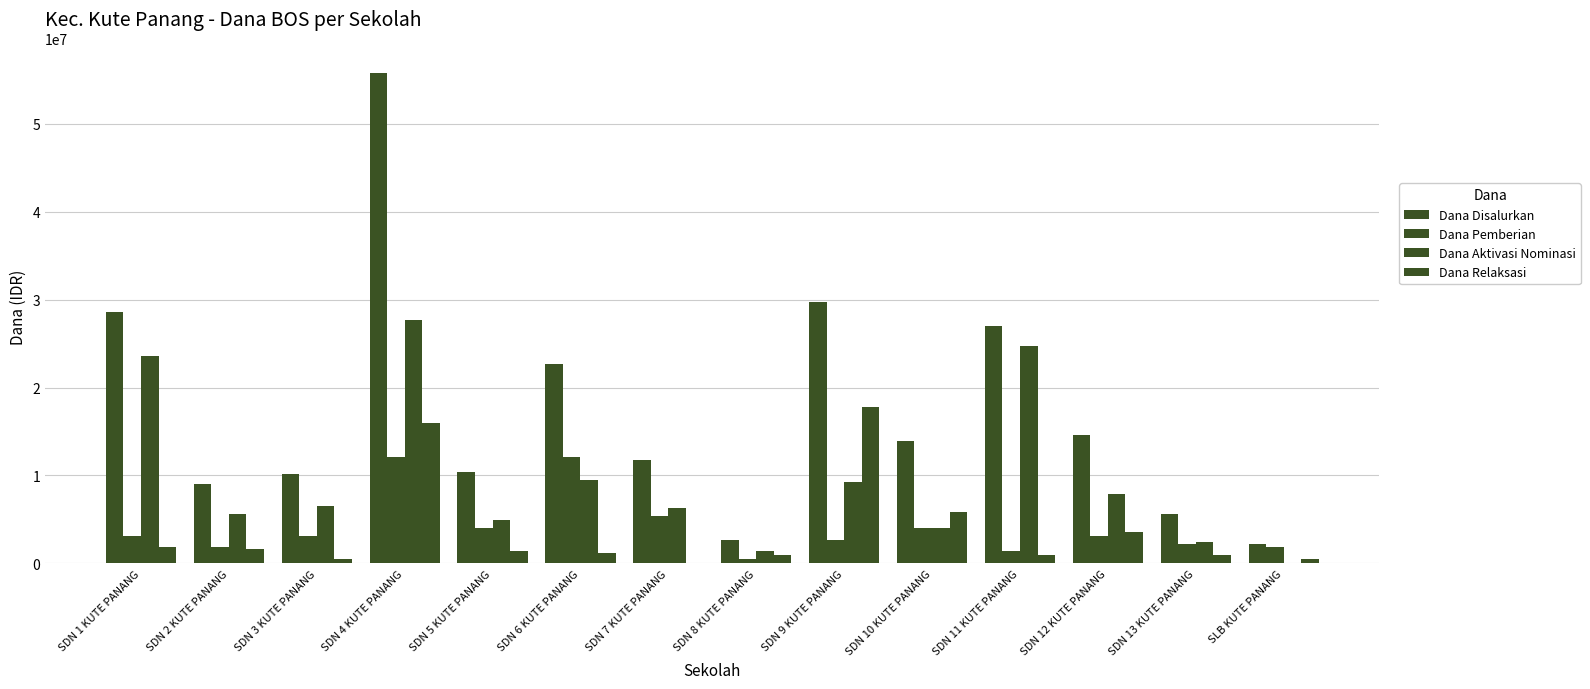

Reading left to right, what are all the values shown in this chart?

Dana Disalurkan: SDN 1 KUTE PANANG=28575000	SDN 2 KUTE PANANG=9000000	SDN 3 KUTE PANANG=10125000	SDN 4 KUTE PANANG=55800000	SDN 5 KUTE PANANG=10350000	SDN 6 KUTE PANANG=22725000	SDN 7 KUTE PANANG=11700000	SDN 8 KUTE PANANG=2700000	SDN 9 KUTE PANANG=29700000	SDN 10 KUTE PANANG=13950000	SDN 11 KUTE PANANG=27000000	SDN 12 KUTE PANANG=14625000	SDN 13 KUTE PANANG=5625000	SLB KUTE PANANG=2250000
Dana Pemberian: SDN 1 KUTE PANANG=3150000	SDN 2 KUTE PANANG=1800000	SDN 3 KUTE PANANG=3150000	SDN 4 KUTE PANANG=12150000	SDN 5 KUTE PANANG=4050000	SDN 6 KUTE PANANG=12150000	SDN 7 KUTE PANANG=5400000	SDN 8 KUTE PANANG=450000	SDN 9 KUTE PANANG=2700000	SDN 10 KUTE PANANG=4050000	SDN 11 KUTE PANANG=1350000	SDN 12 KUTE PANANG=3150000	SDN 13 KUTE PANANG=2250000	SLB KUTE PANANG=1800000
Dana Aktivasi Nominasi: SDN 1 KUTE PANANG=23625000	SDN 2 KUTE PANANG=5625000	SDN 3 KUTE PANANG=6525000	SDN 4 KUTE PANANG=27675000	SDN 5 KUTE PANANG=4950000	SDN 6 KUTE PANANG=9450000	SDN 7 KUTE PANANG=6300000	SDN 8 KUTE PANANG=1350000	SDN 9 KUTE PANANG=9225000	SDN 10 KUTE PANANG=4050000	SDN 11 KUTE PANANG=24750000	SDN 12 KUTE PANANG=7875000	SDN 13 KUTE PANANG=2475000	SLB KUTE PANANG=0
Dana Relaksasi: SDN 1 KUTE PANANG=1800000	SDN 2 KUTE PANANG=1575000	SDN 3 KUTE PANANG=450000	SDN 4 KUTE PANANG=15975000	SDN 5 KUTE PANANG=1350000	SDN 6 KUTE PANANG=1125000	SDN 7 KUTE PANANG=0	SDN 8 KUTE PANANG=900000	SDN 9 KUTE PANANG=17775000	SDN 10 KUTE PANANG=5850000	SDN 11 KUTE PANANG=900000	SDN 12 KUTE PANANG=3600000	SDN 13 KUTE PANANG=900000	SLB KUTE PANANG=450000